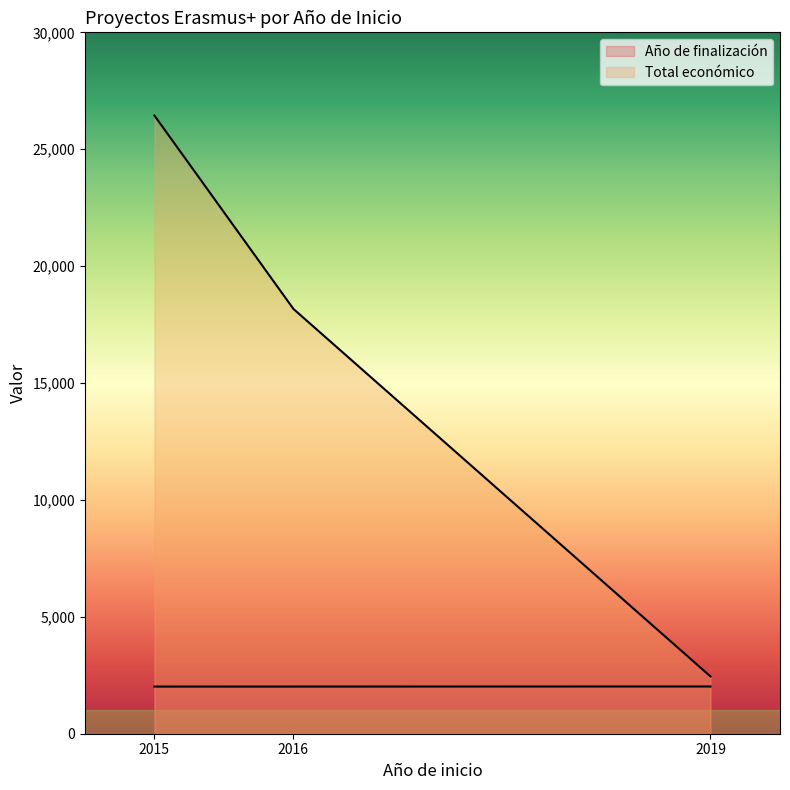

How many categories are shown in the chart?

3